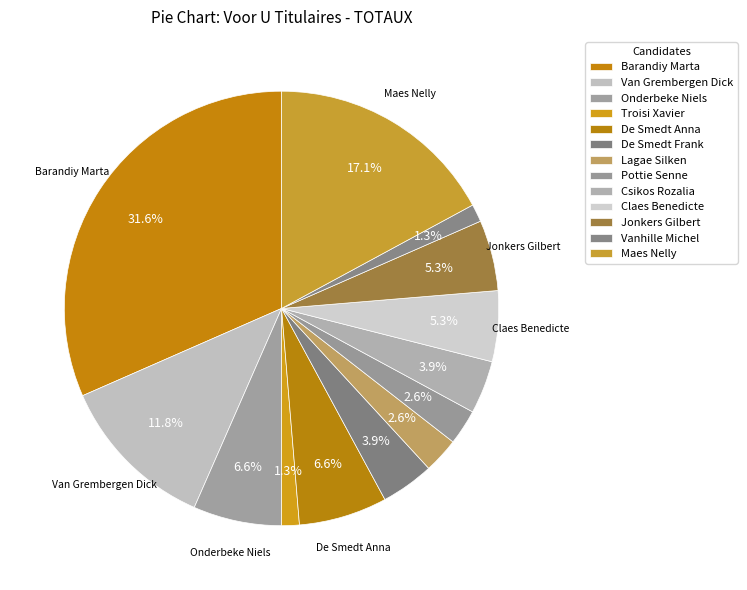

To the nearest percent, what is the combined percentage of De Smedt Anna and Troisi Xavier?

8%